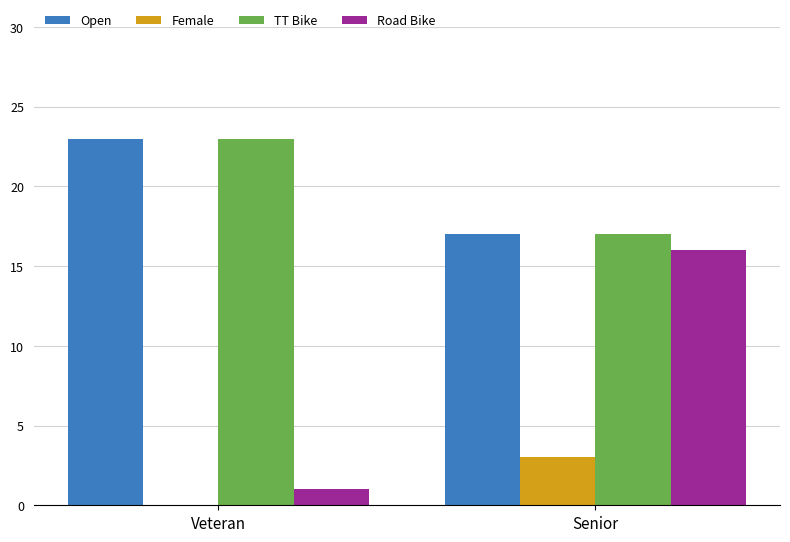

The value of Road Bike at Veteran is 0. True or false?

False